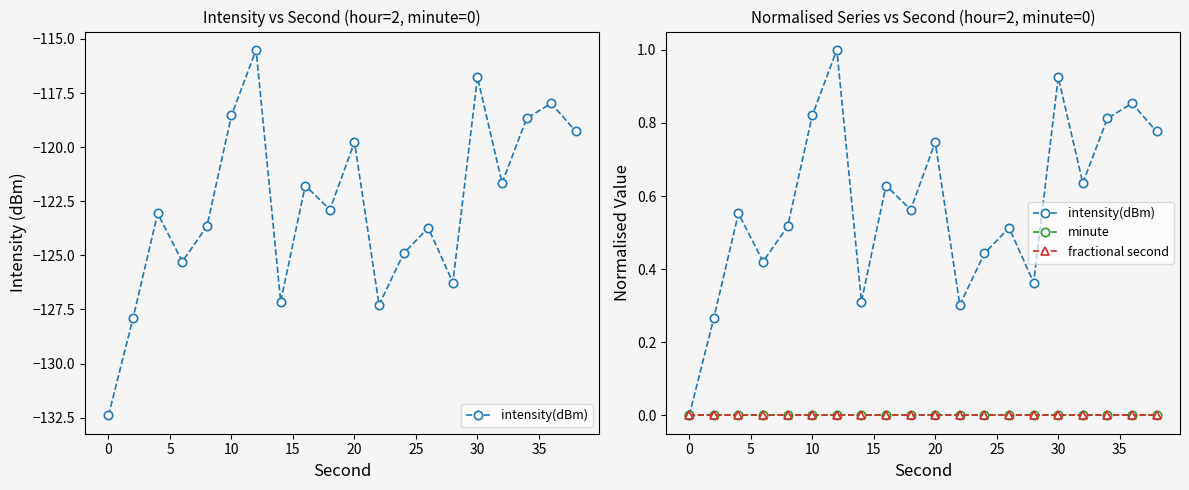

What is the difference between the maximum and second lowest values in the intensity(dBm) series?

0.7